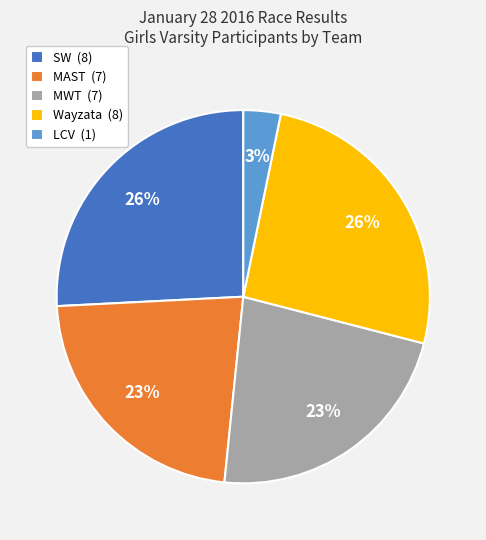

Is it true that SW is 10% of the pie?

False